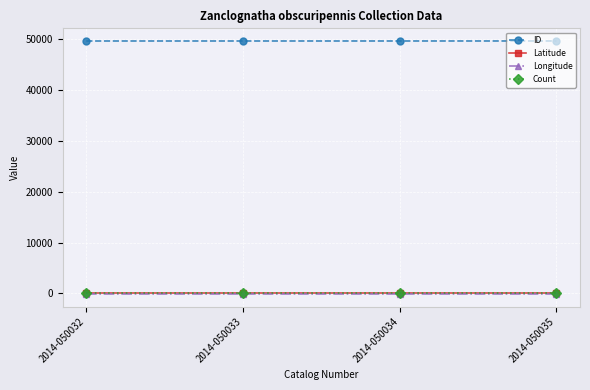

True or false: Longitude and Count cross at least once.

False